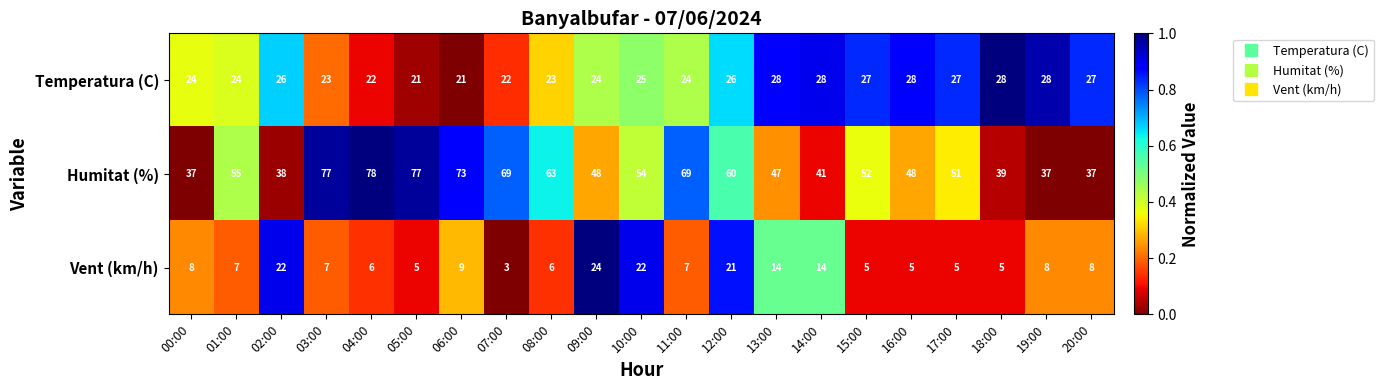

The Humitat (%) series shows 26 at 07:00. True or false?

False